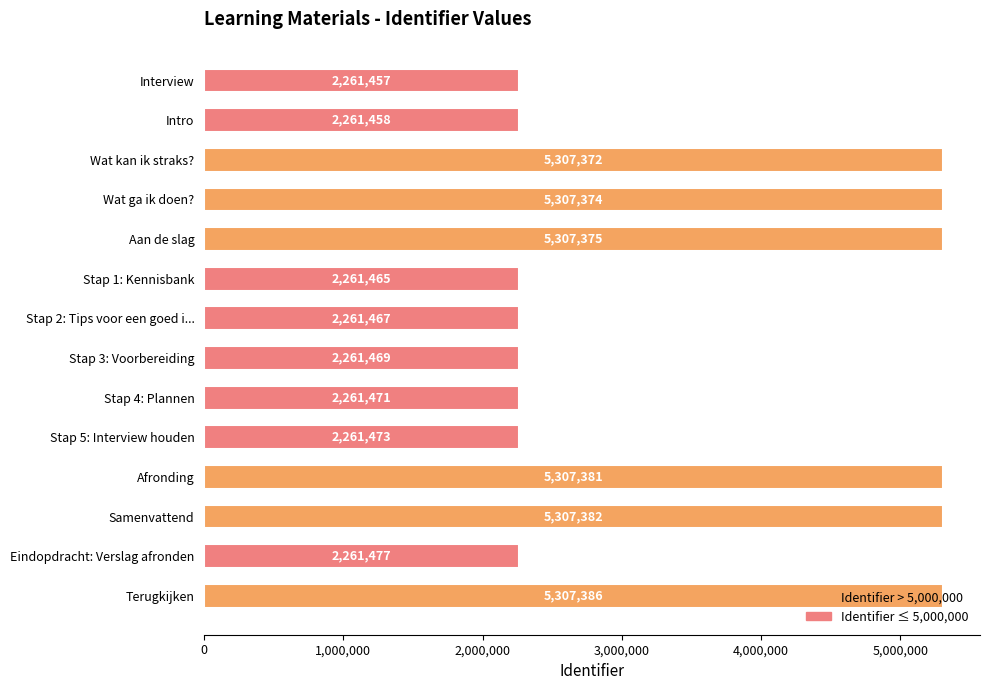

List the labels in order of value, smallest first.

Interview, Intro, Stap 1: Kennisbank, Stap 2: Tips voor een goed i..., Stap 3: Voorbereiding, Stap 4: Plannen, Stap 5: Interview houden, Eindopdracht: Verslag afronden, Wat kan ik straks?, Wat ga ik doen?, Aan de slag, Afronding, Samenvattend, Terugkijken